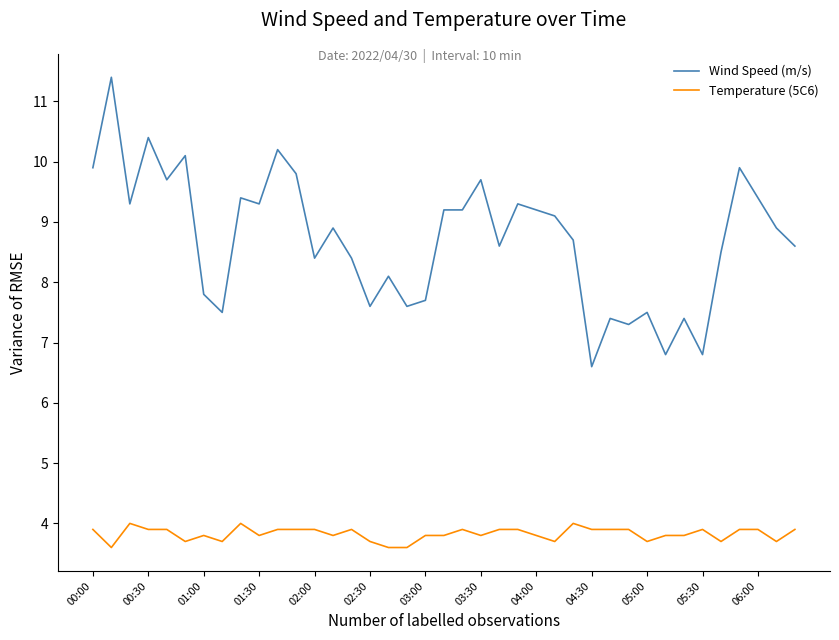

What is the highest value of the Temperature (5C6) series?

4.0